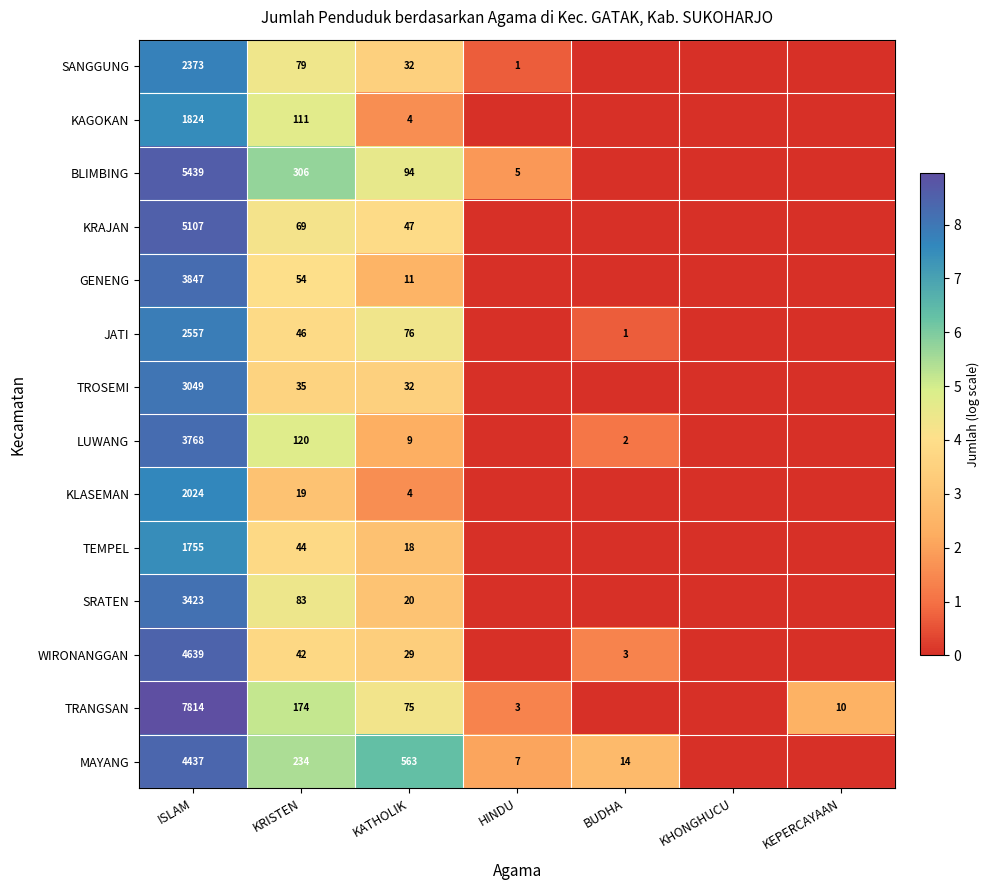

Between KRISTEN and KATHOLIK, which series saw the biggest shift?

MAYANG